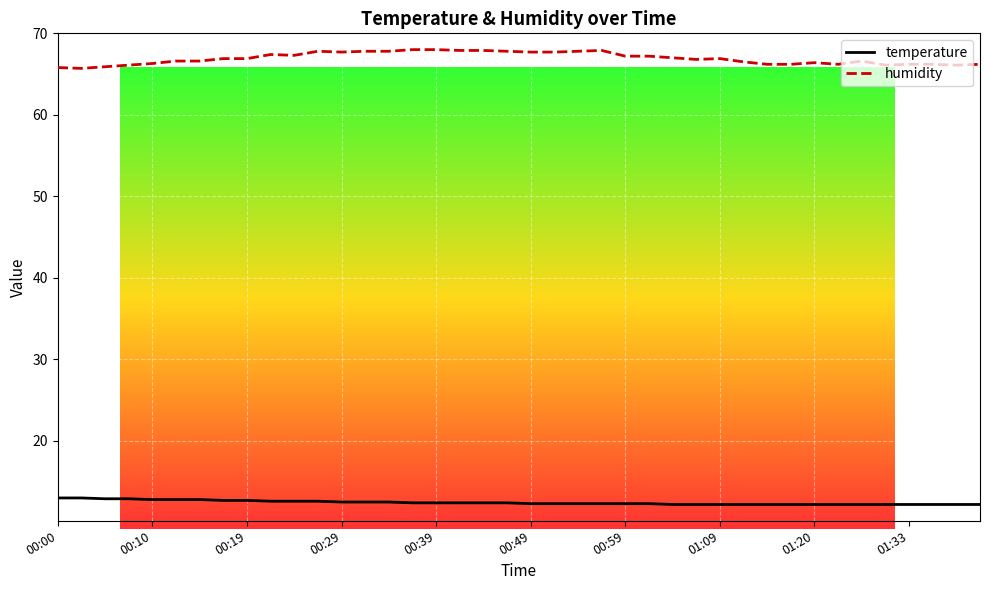

What is the lowest value of the temperature series?

12.2